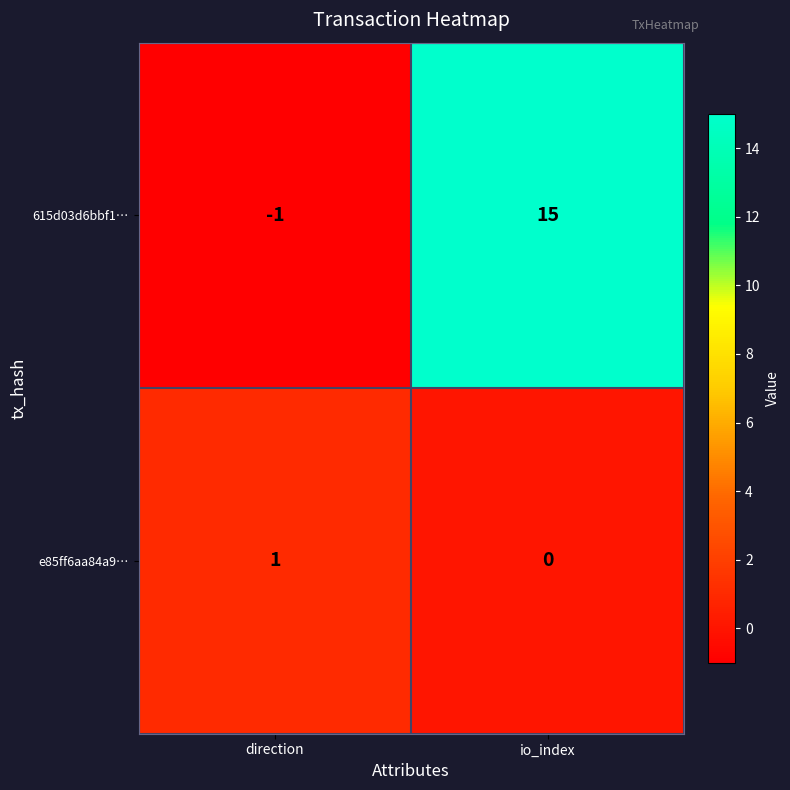

List the series in order of their peak value, highest first.

615d03d6bbf1…, e85ff6aa84a9…